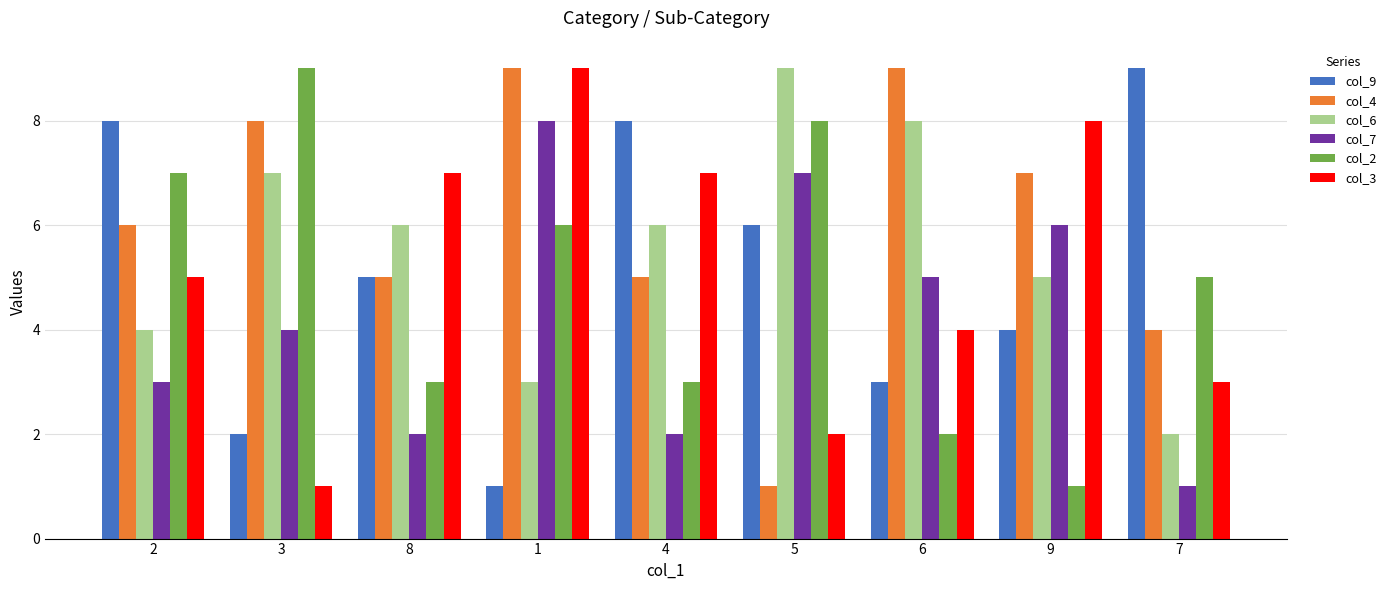

What is the maximum value for col_4?

9